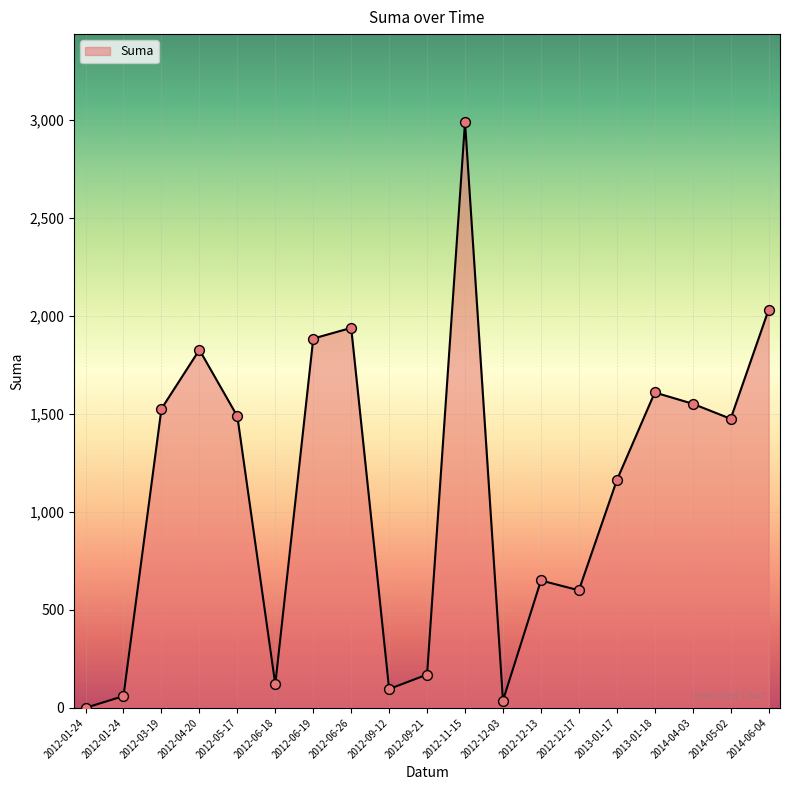

Approximately how many times larger is the value at 2012-05-17 compared to 2012-06-19?

0.8